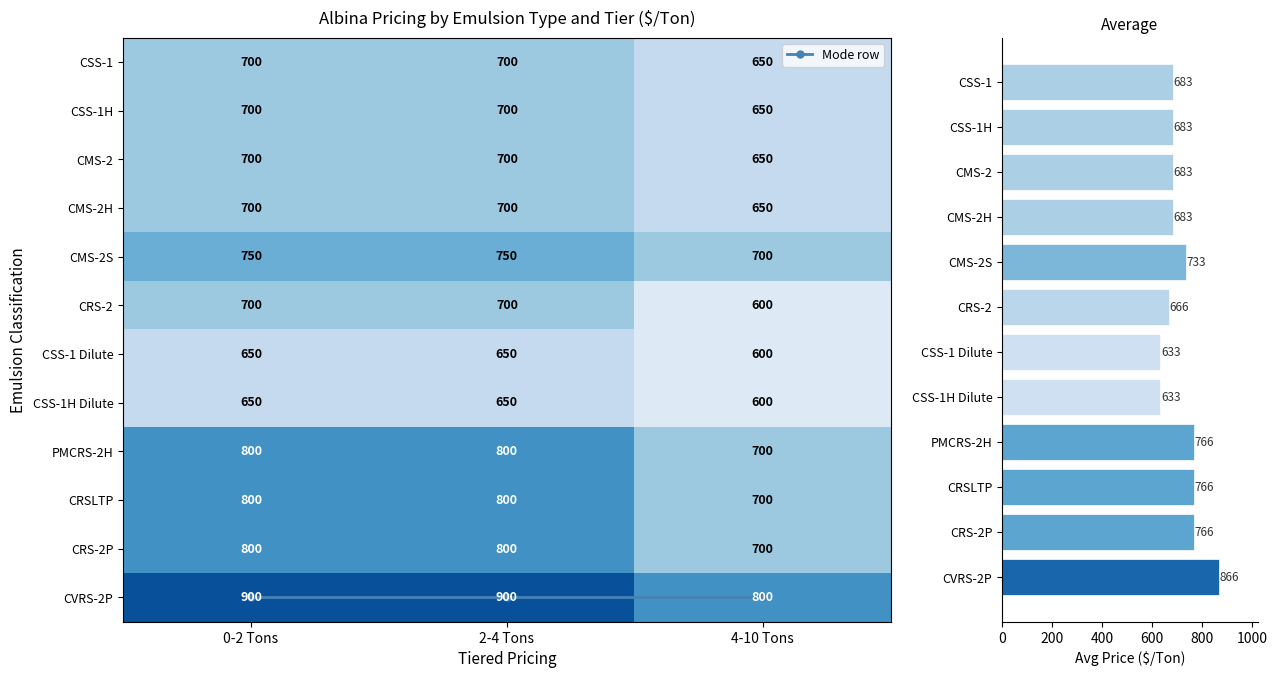

What is the spread (max minus min) of values at 2-4 Tons?

250